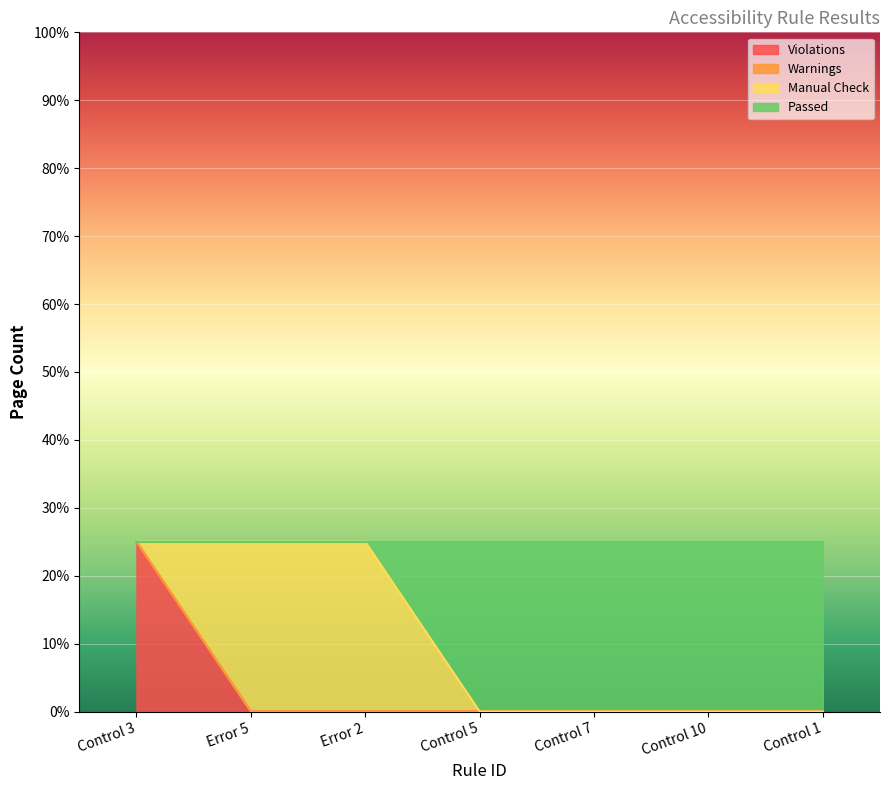

What is the sum of the Passed values at Error 2 and Control 10?

25